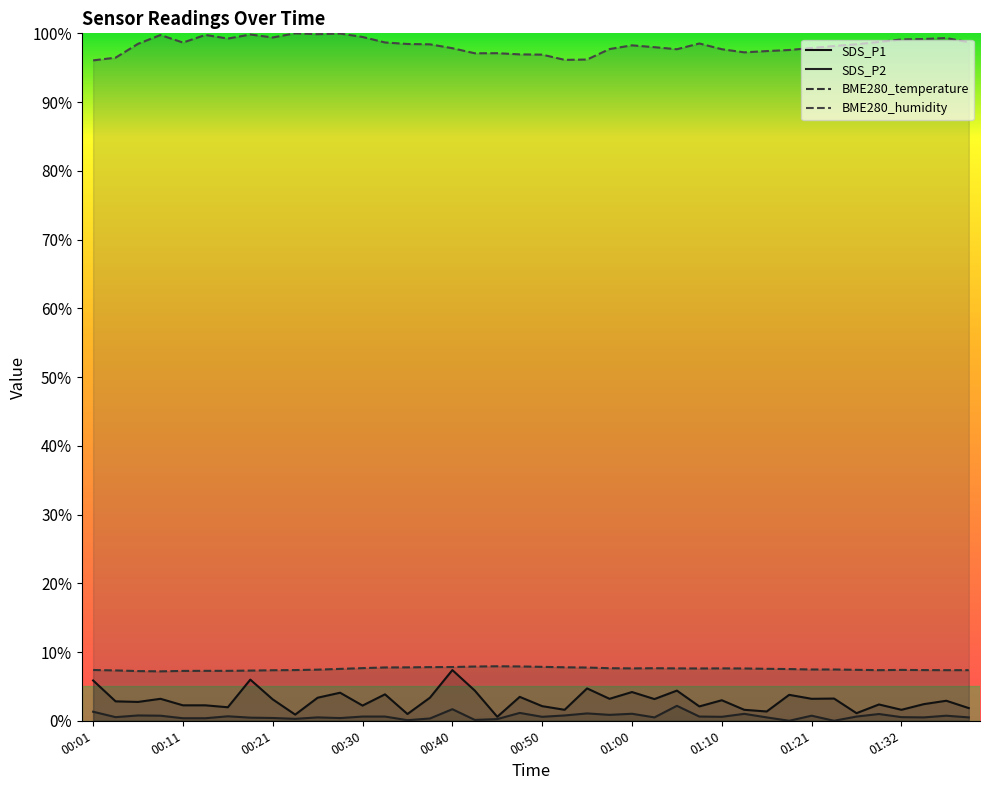

What are all the series names shown in the legend?

SDS_P1, SDS_P2, BME280_temperature, BME280_humidity